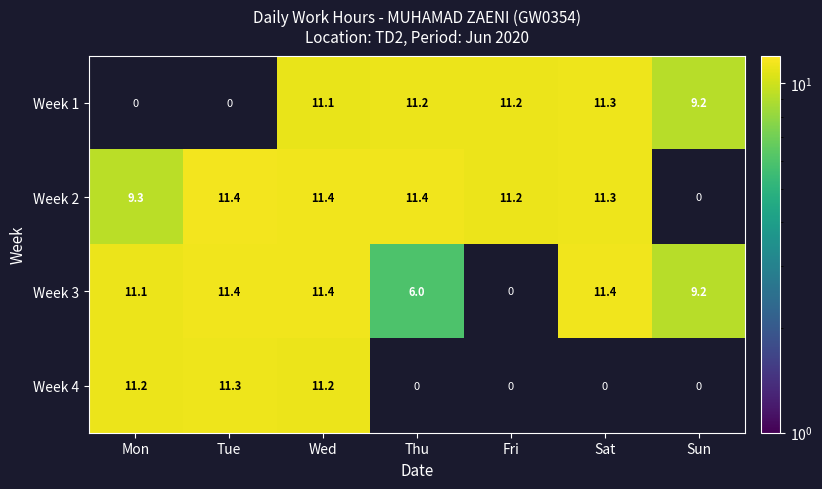

At which category is the sum across all series the highest?

Wed